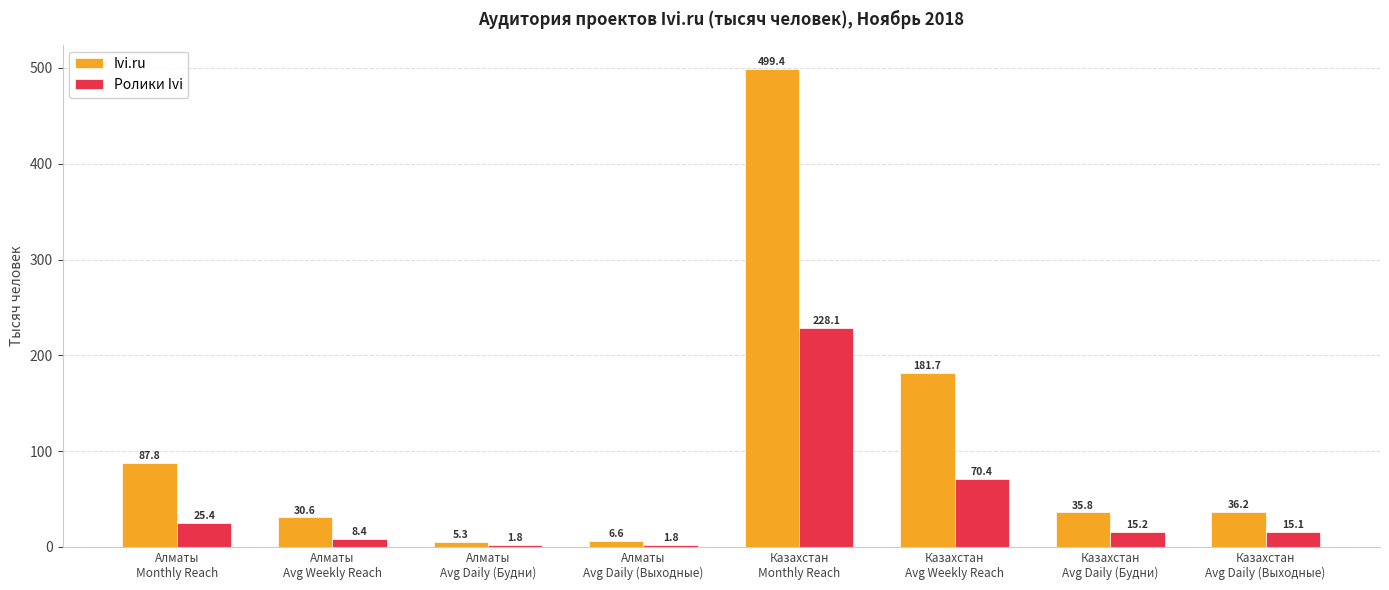

Which category has the highest value in the Ivi.ru series?

Казахстан
Monthly Reach